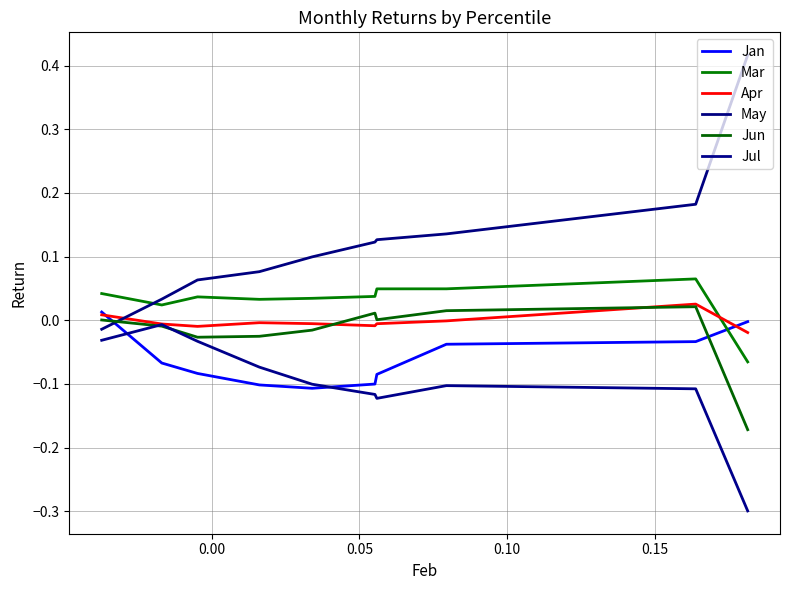

True or false: May has more than 1 points higher than both neighbors.

False